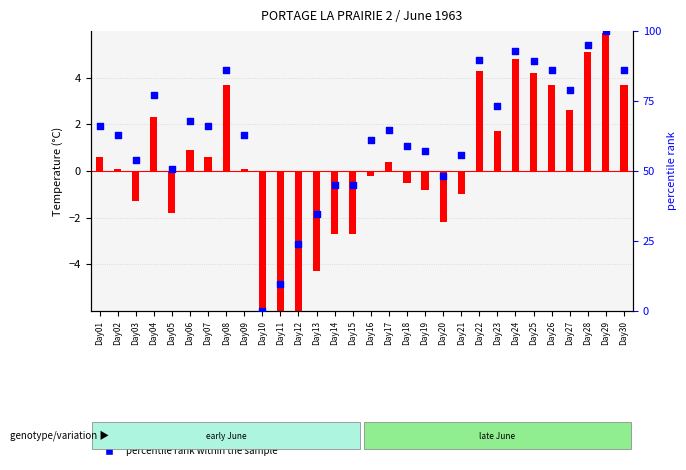

At how many categories does at least one series exceed 39?

26